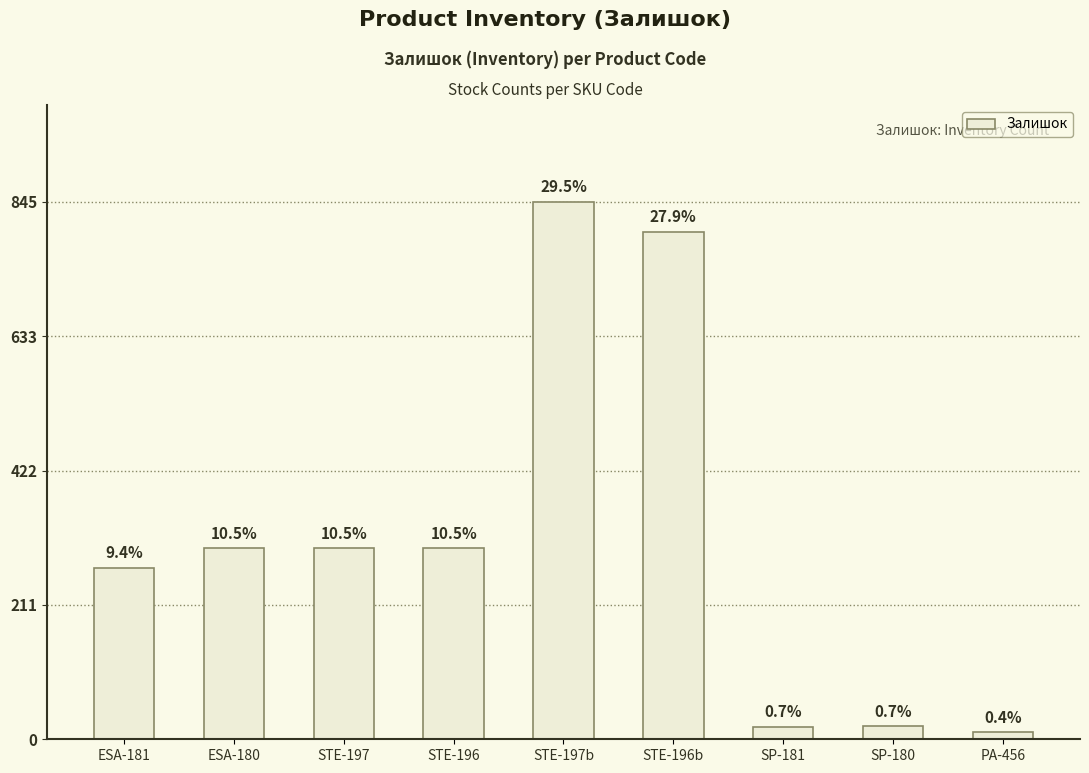

Rank the categories by value from lowest to highest.

PA-456, SP-181, SP-180, ESA-181, ESA-180, STE-197, STE-196, STE-196b, STE-197b